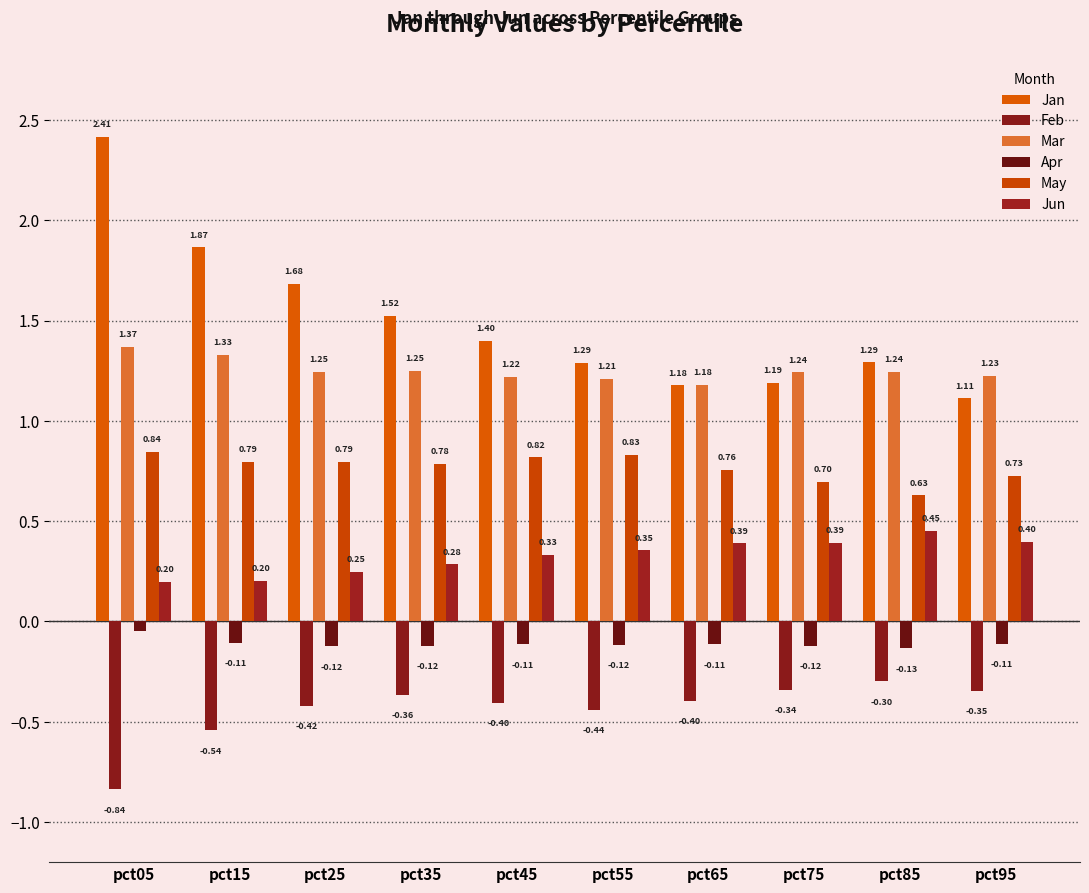

Rank the series by their maximum value, from highest to lowest.

Jan, Mar, May, Jun, Apr, Feb